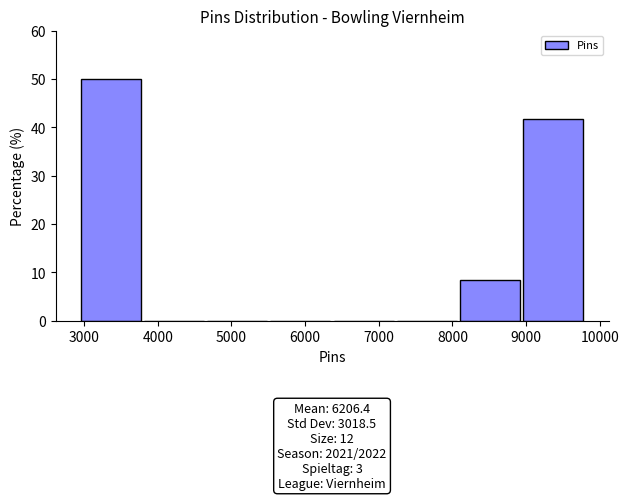

Which range on the x-axis has the tallest bar?

3000 to 3800